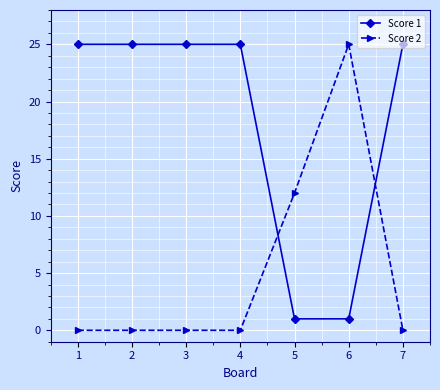

At 1, list the series in order from smallest to largest.

Score 2, Score 1